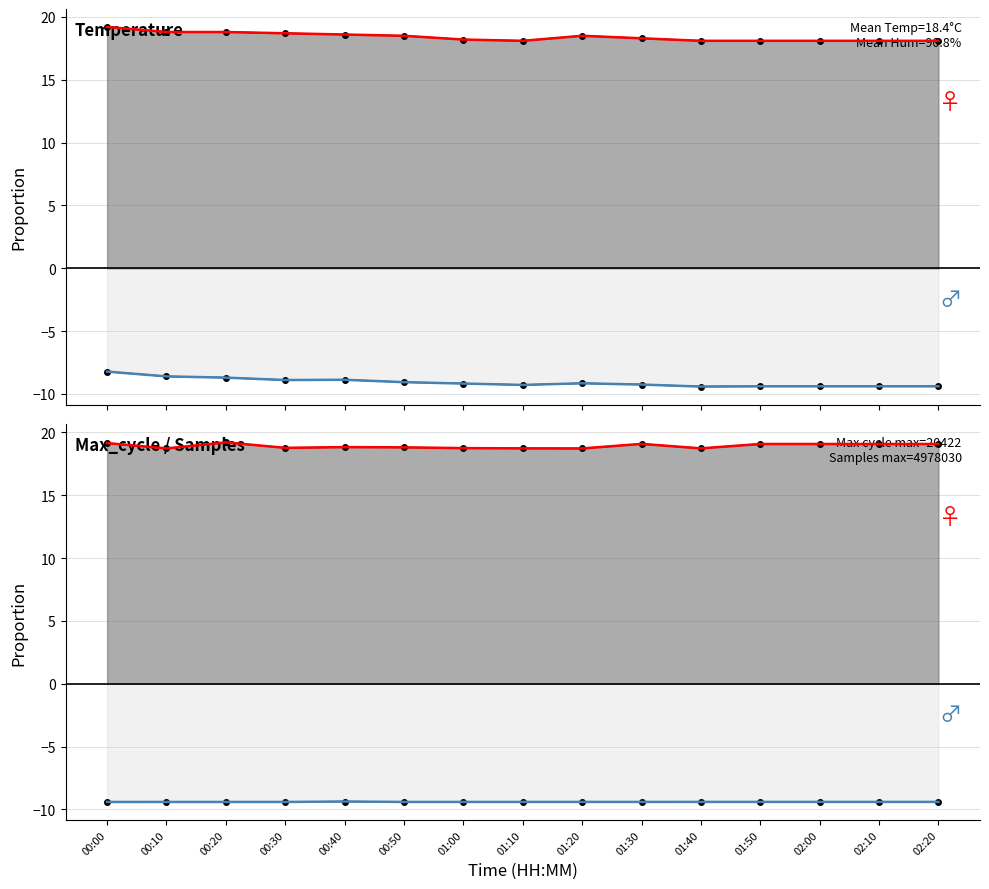

What is the difference between the Humidity values at 01:10 and 01:40?

0.1